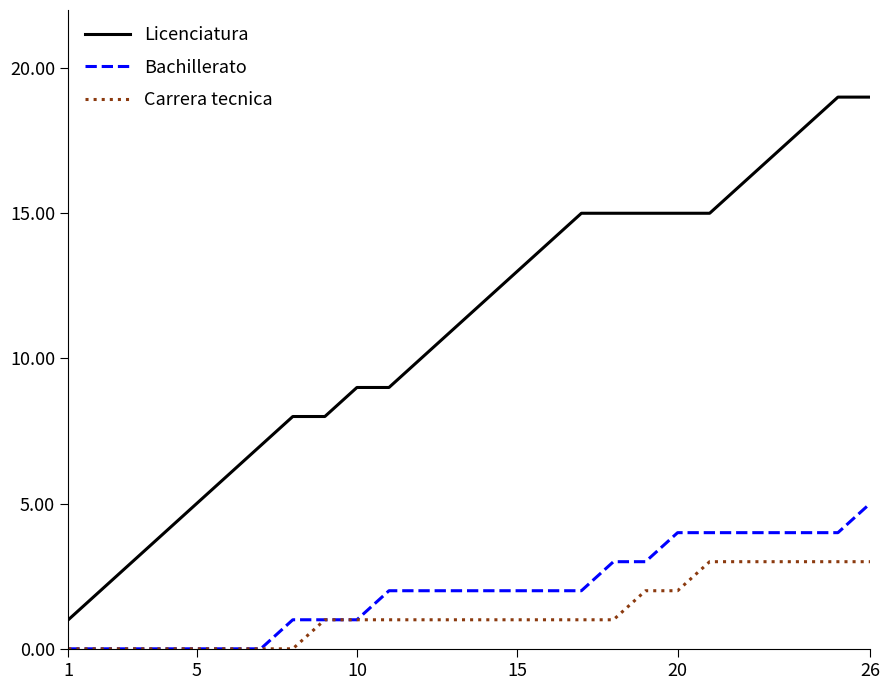

Which series has the largest total across all categories?

Licenciatura